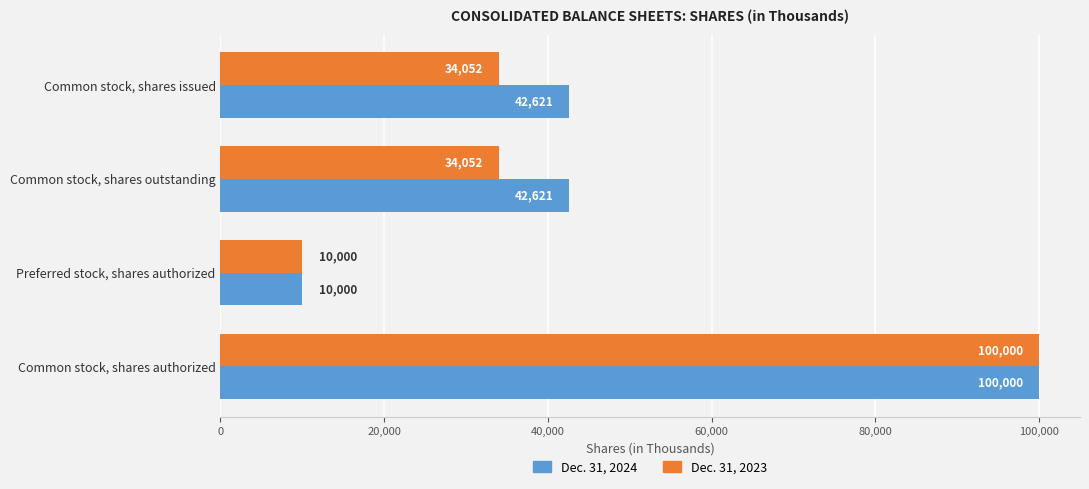

What is the approximate value of Dec. 31, 2023 at Common stock, shares issued, to the nearest 100?

34100